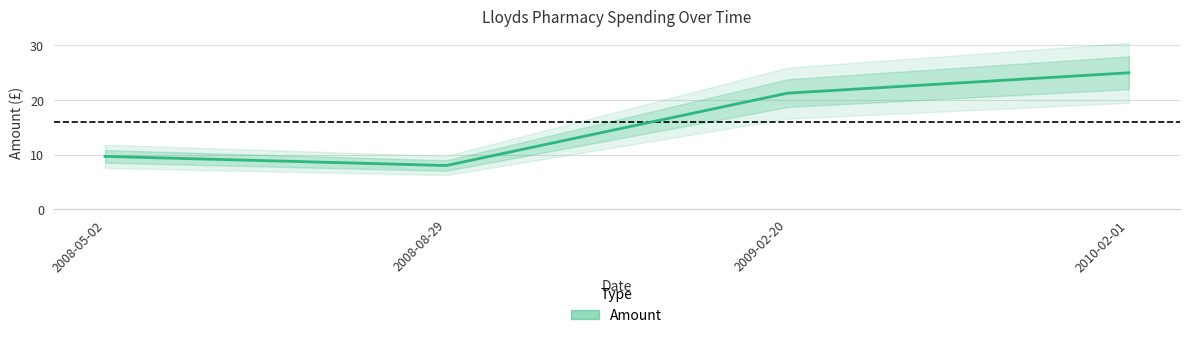

What position from the right is 2009-02-20?

2